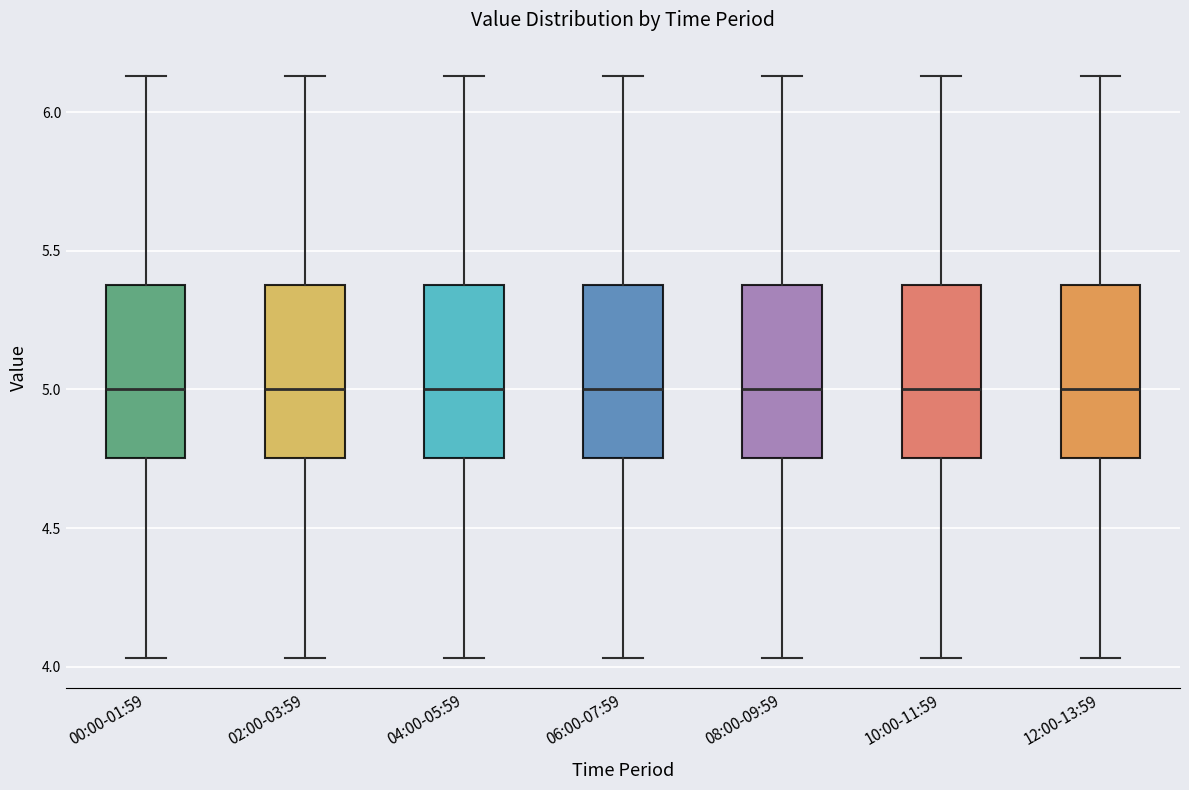

Reading left to right, read every box against the y-axis: the position of its median line, the range the box covers, and the ends of its whiskers. The values are not printed on the chart, so give them approximately, as read against the axis.

00:00-01:59: median 5.00, box 4.75 to 5.40, whiskers 4.05 to 6.15
02:00-03:59: median 5.00, box 4.75 to 5.40, whiskers 4.05 to 6.15
04:00-05:59: median 5.00, box 4.75 to 5.40, whiskers 4.05 to 6.15
06:00-07:59: median 5.00, box 4.75 to 5.40, whiskers 4.05 to 6.15
08:00-09:59: median 5.00, box 4.75 to 5.40, whiskers 4.05 to 6.15
10:00-11:59: median 5.00, box 4.75 to 5.40, whiskers 4.05 to 6.15
12:00-13:59: median 5.00, box 4.75 to 5.40, whiskers 4.05 to 6.15